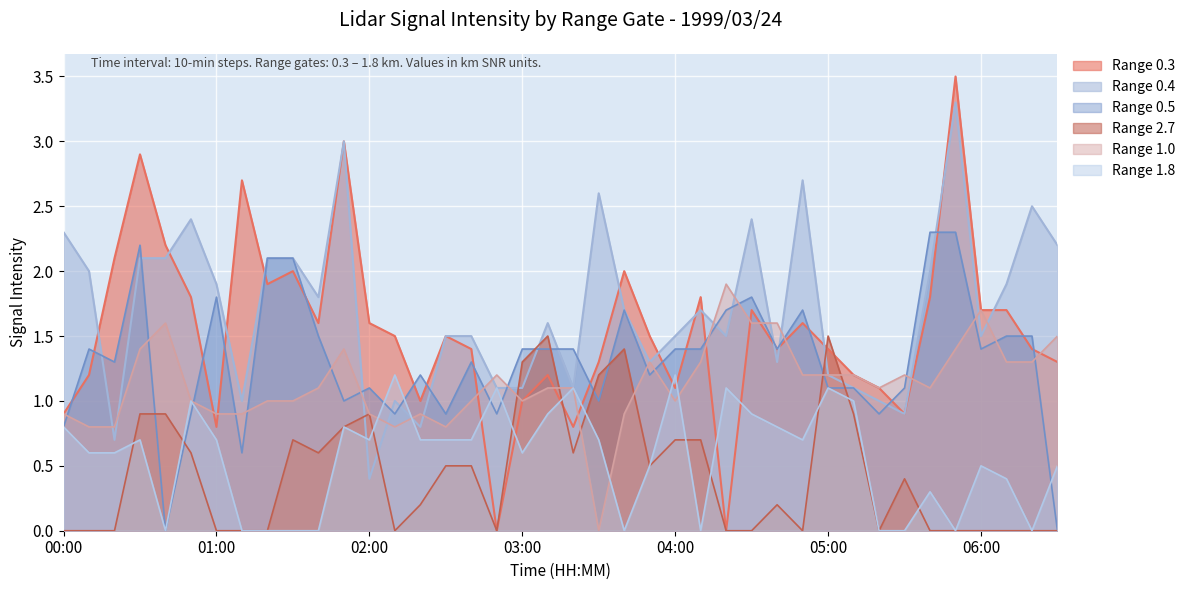

What is the total value across all series at 06:00?

6.8